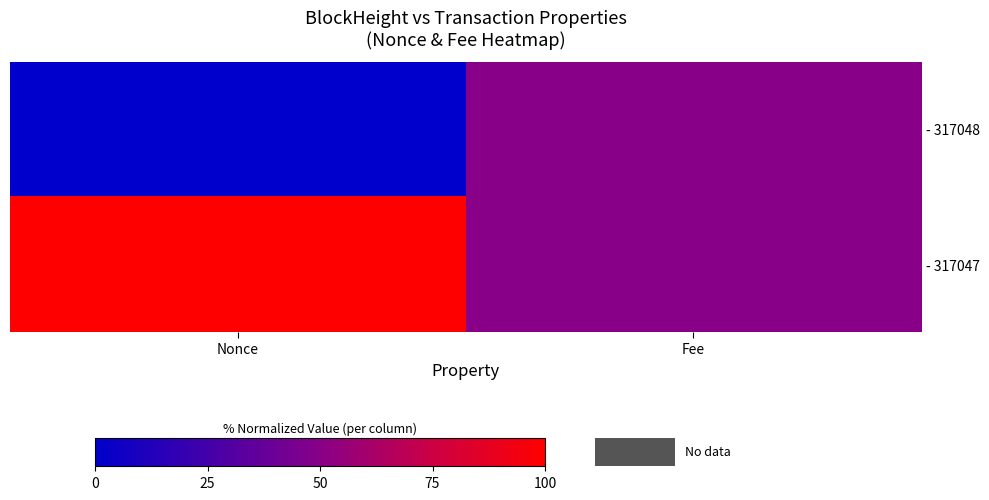

List the series in order of their peak value, highest first.

- 317047, - 317048